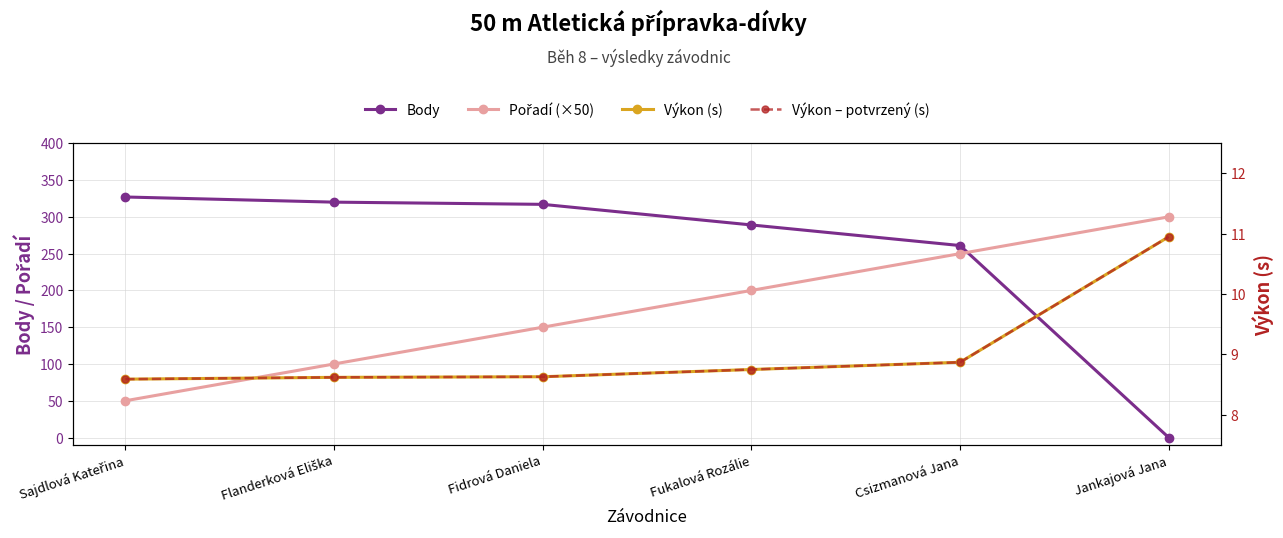

The Výkon – potvrzený (s) series shows 8.9 at Csizmanová Jana. True or false?

True